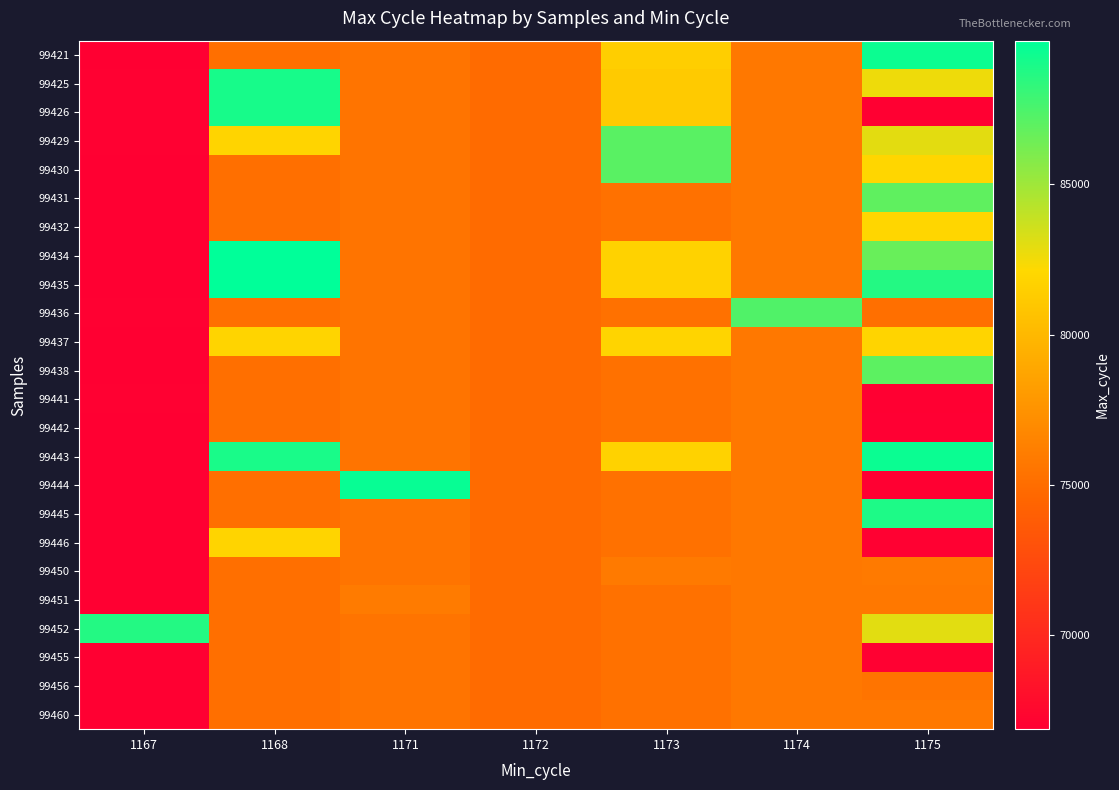

Count the number of data series in this chart.

24